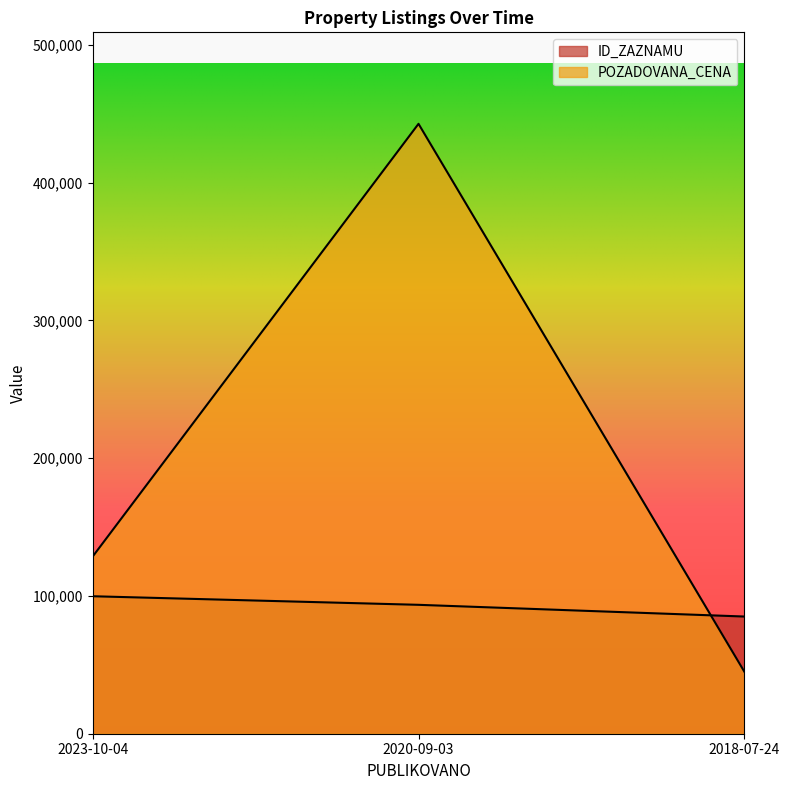

What is the sum of the POZADOVANA_CENA values at 2018-07-24 and 2023-10-04?

173560